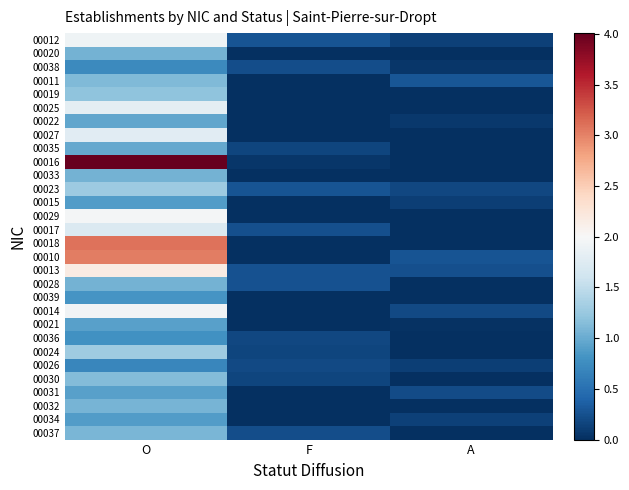

Which series has the largest range (max minus min)?

00016